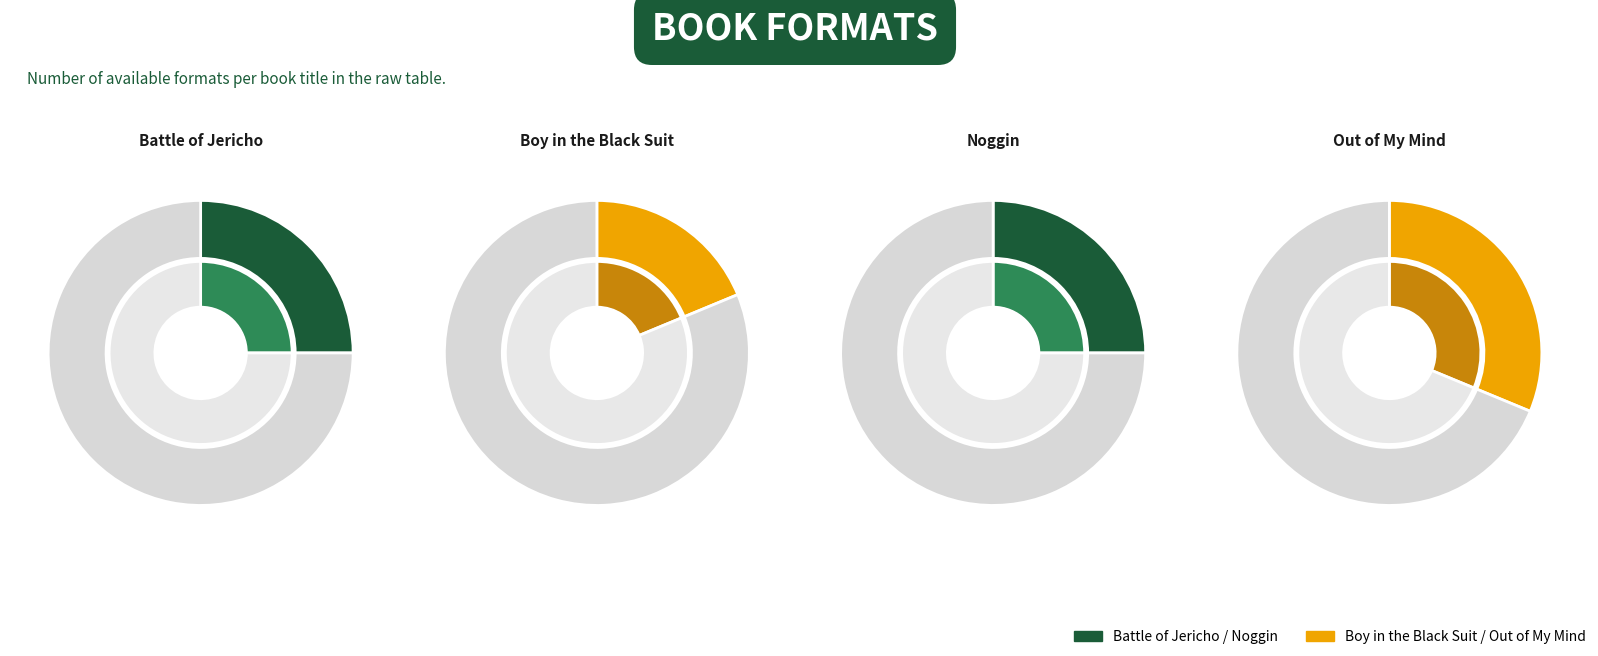

Is it true that Battle of Jericho is 35% of the pie?

False